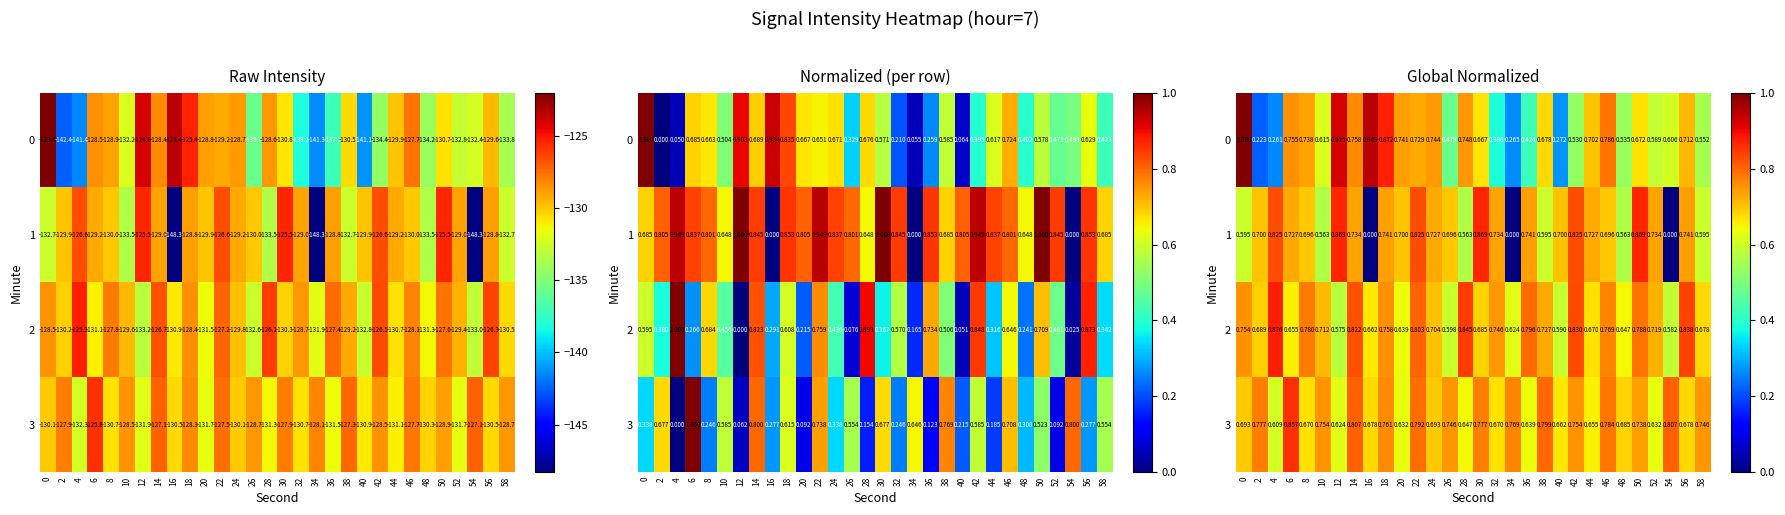

True or false: 0 has a value of 1.2 at 28.

False